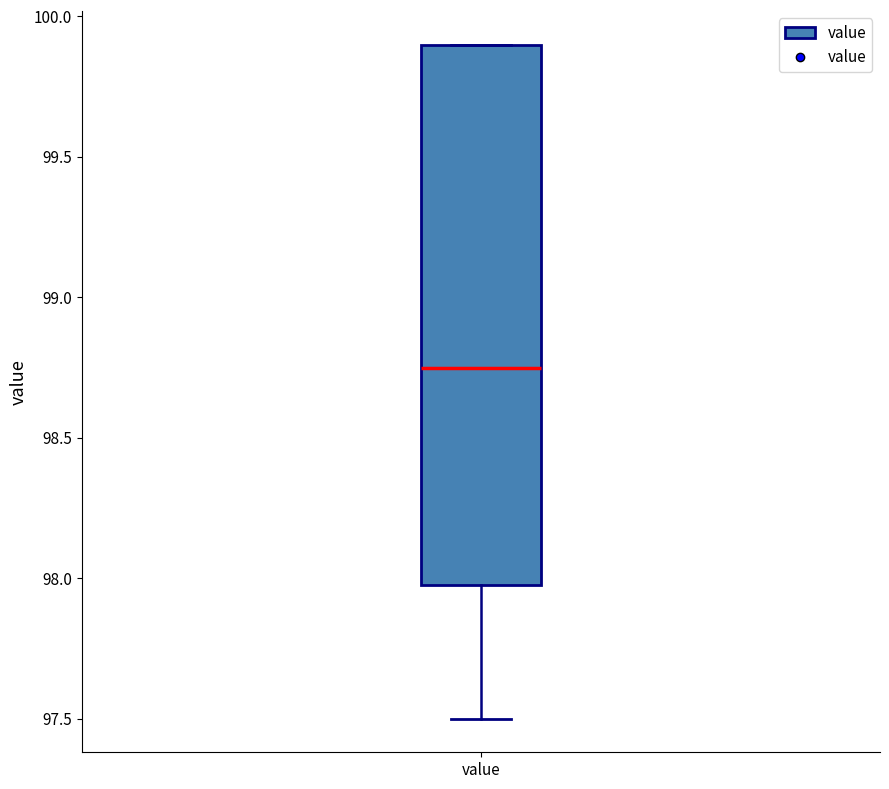

Where is the upper edge of the box for value on the y-axis? The values are not printed on the chart, so give them approximately, as read against the axis.

99.90